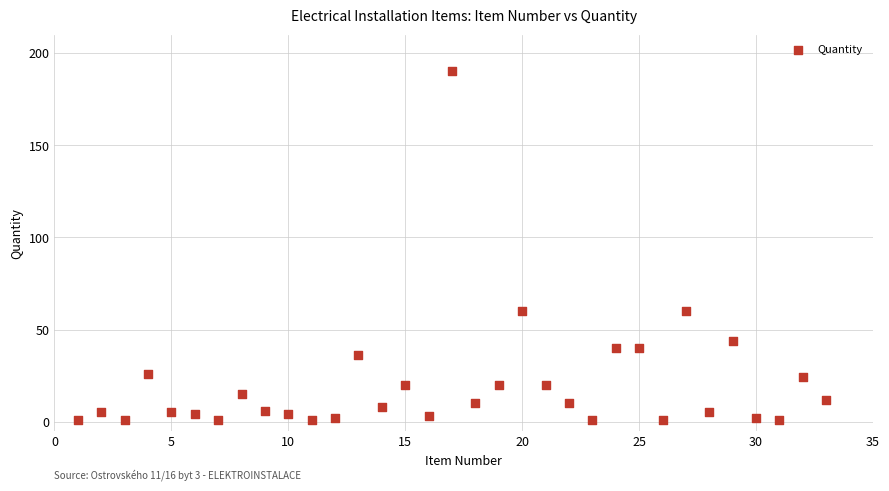

What is the range of X values (max minus min)?

32